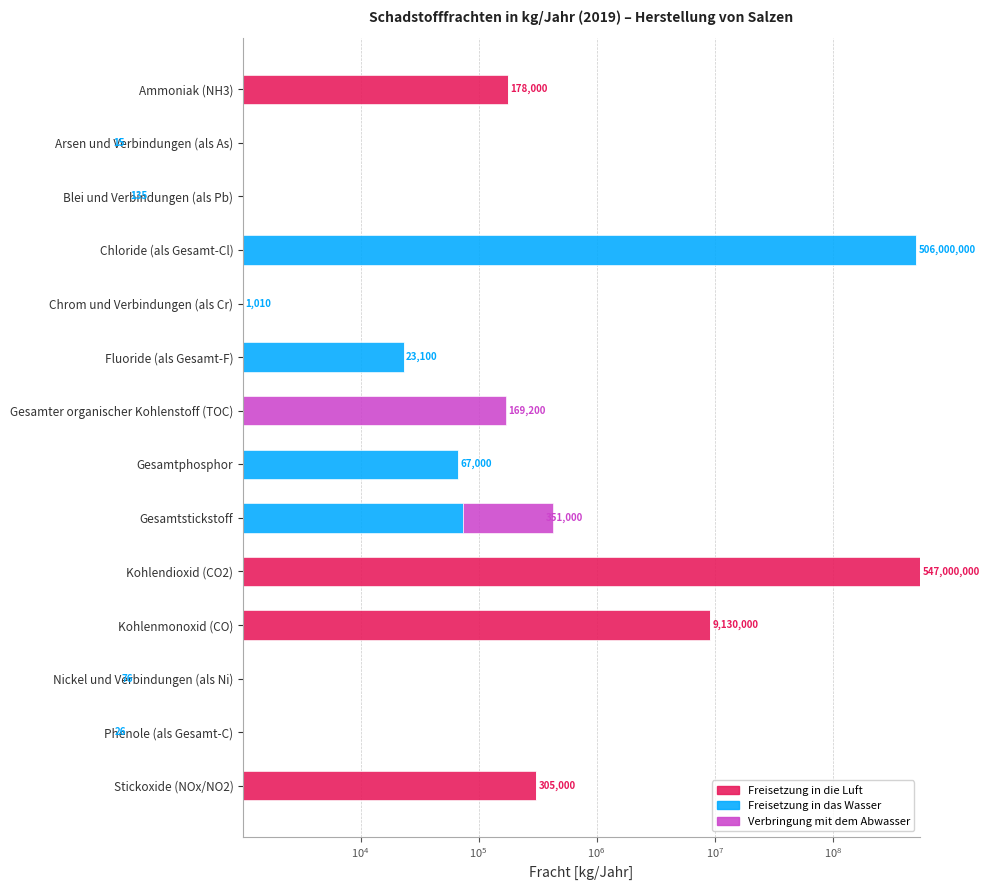

Which series has the largest range (max minus min)?

Freisetzung in die Luft